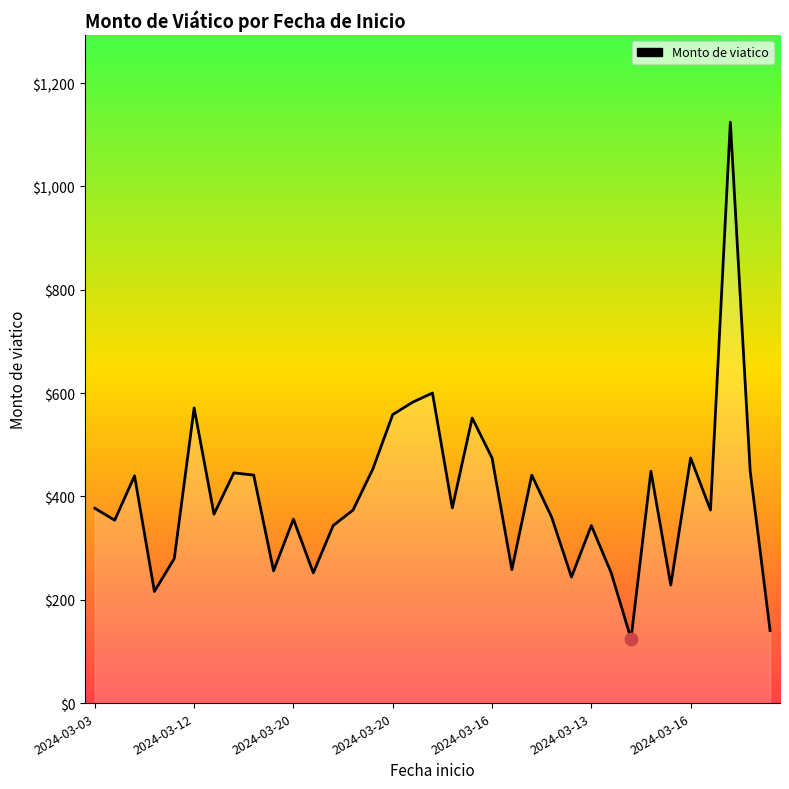

What is the greatest value displayed?

1124.4